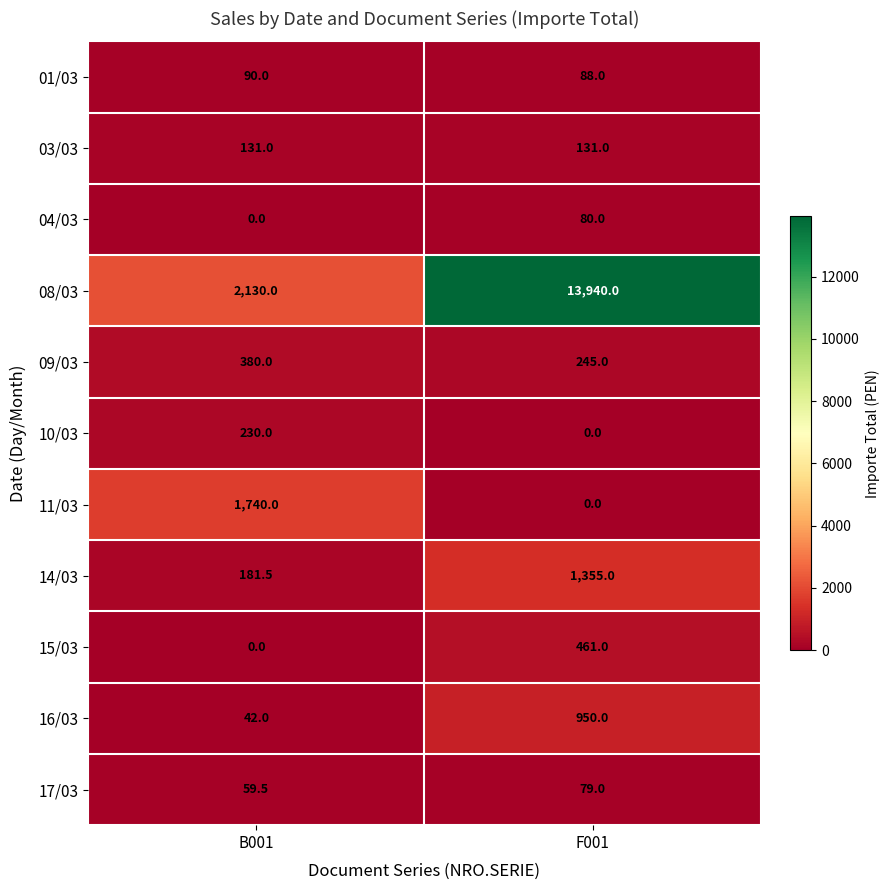

What is the difference between the highest and lowest values at B001?

2130.0